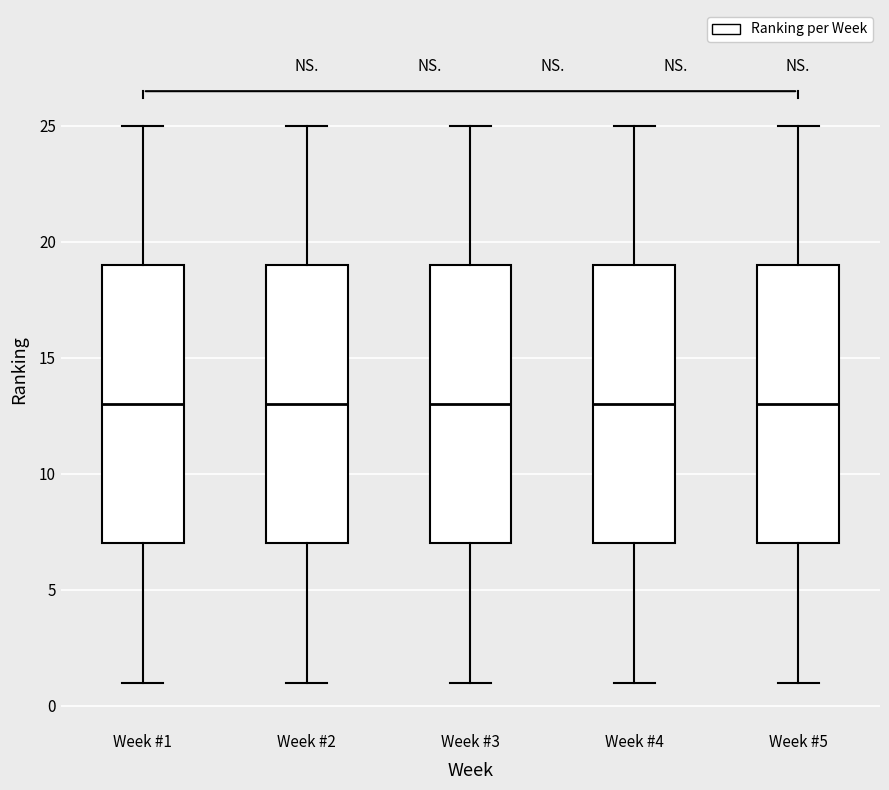

Reading left to right, transcribe this box plot: for each box, give where its median line is, the range the box spans, and where its two whiskers end, as read against the y-axis. The values are not printed on the chart, so give them approximately, as read against the axis.

Week #1: median 13, box 7 to 19, whiskers 1 to 25
Week #2: median 13, box 7 to 19, whiskers 1 to 25
Week #3: median 13, box 7 to 19, whiskers 1 to 25
Week #4: median 13, box 7 to 19, whiskers 1 to 25
Week #5: median 13, box 7 to 19, whiskers 1 to 25